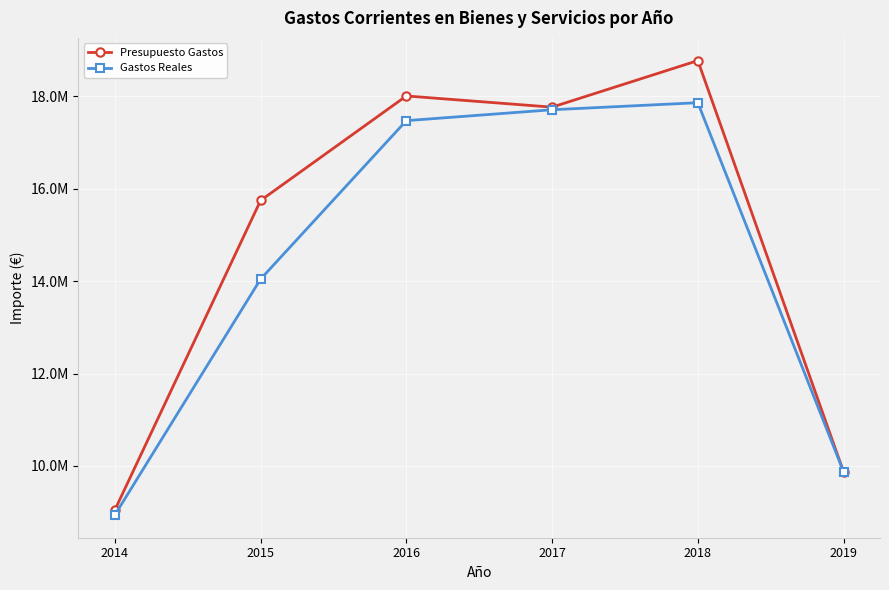

Rank the series by their average value, from lowest to highest.

Gastos Reales, Presupuesto Gastos